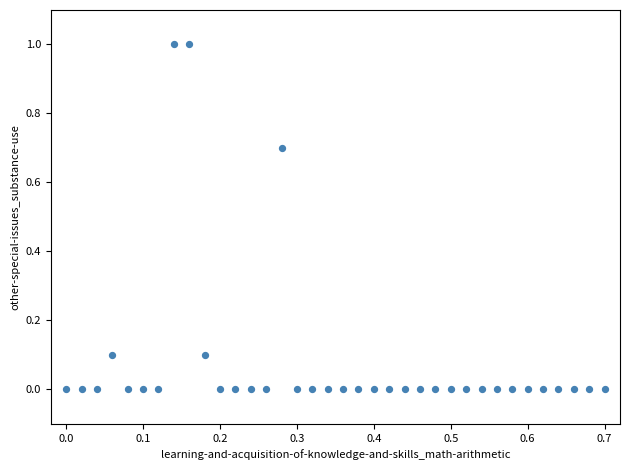

What is the range of X values (max minus min)?

0.7